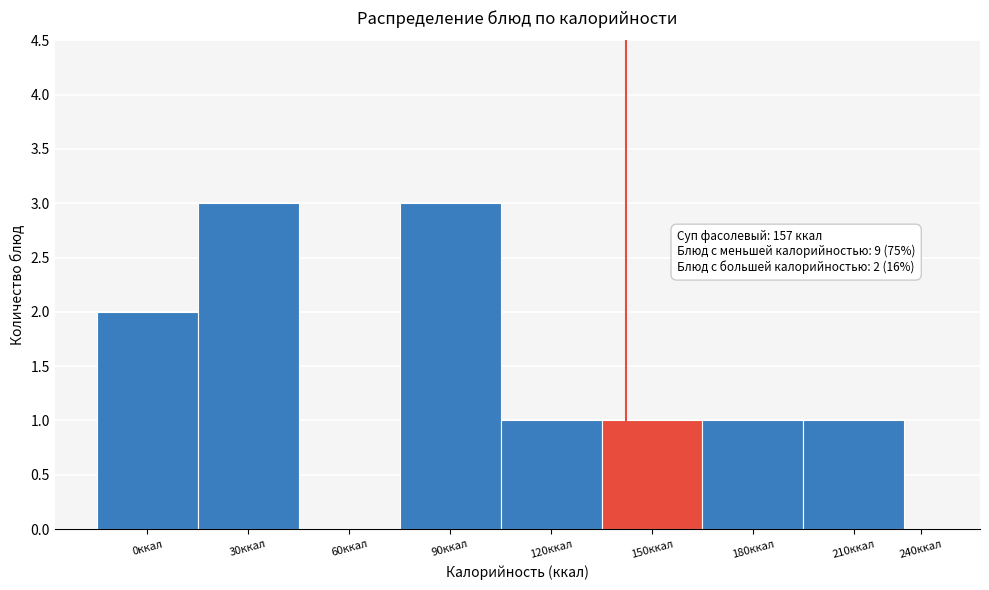

Reading left to right, what are all the values shown in this chart?

0ккал=2	30ккал=3	60ккал=0	90ккал=3	120ккал=1	150ккал=1	180ккал=1	210ккал=1	240ккал=0